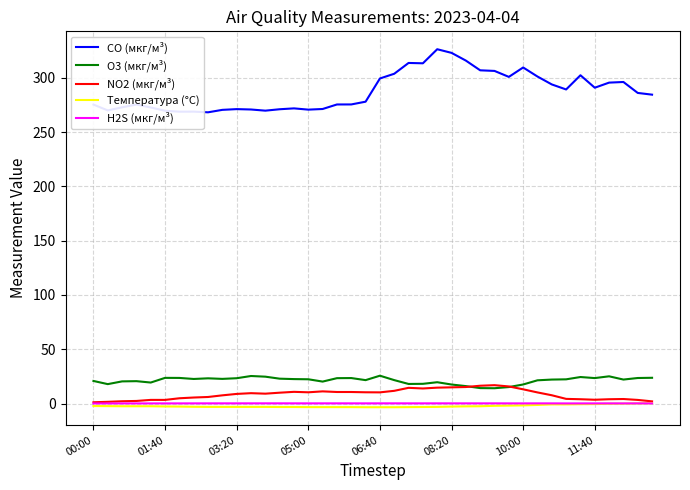

What is the greatest value displayed?

326.4